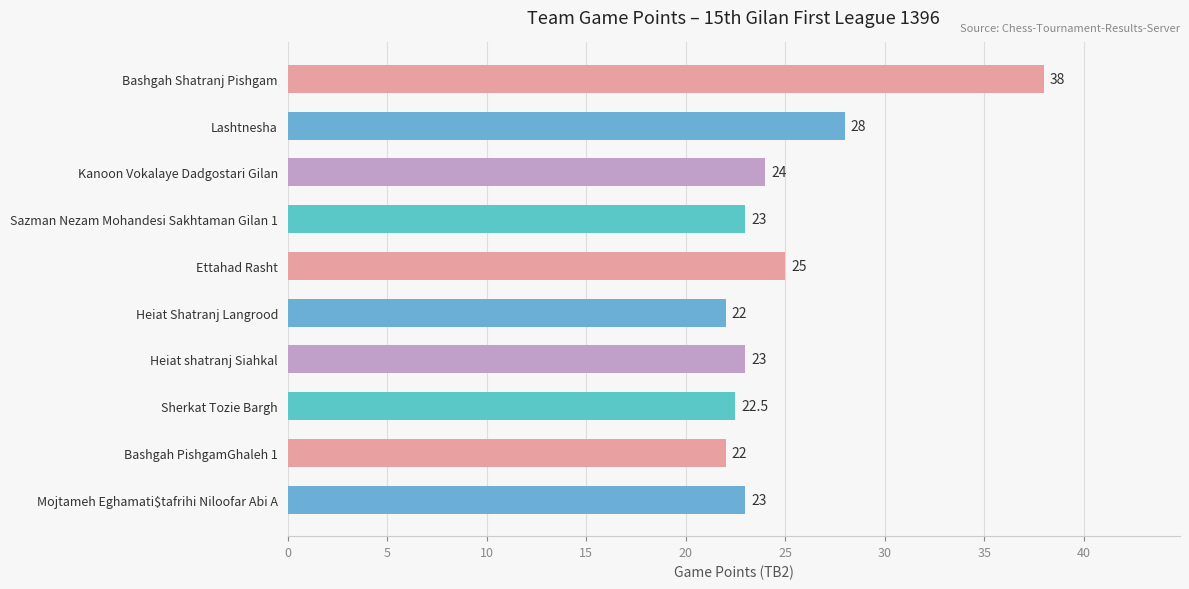

Reading top to bottom, what are all the values shown in this chart?

Bashgah Shatranj Pishgam=38.0	Lashtnesha=28.0	Kanoon Vokalaye Dadgostari Gilan=24.0	Sazman Nezam Mohandesi Sakhtaman Gilan 1=23.0	Ettahad Rasht=25.0	Heiat Shatranj Langrood=22.0	Heiat shatranj Siahkal=23.0	Sherkat Tozie Bargh=22.5	Bashgah PishgamGhaleh 1=22.0	Mojtameh Eghamati$tafrihi Niloofar Abi A=23.0